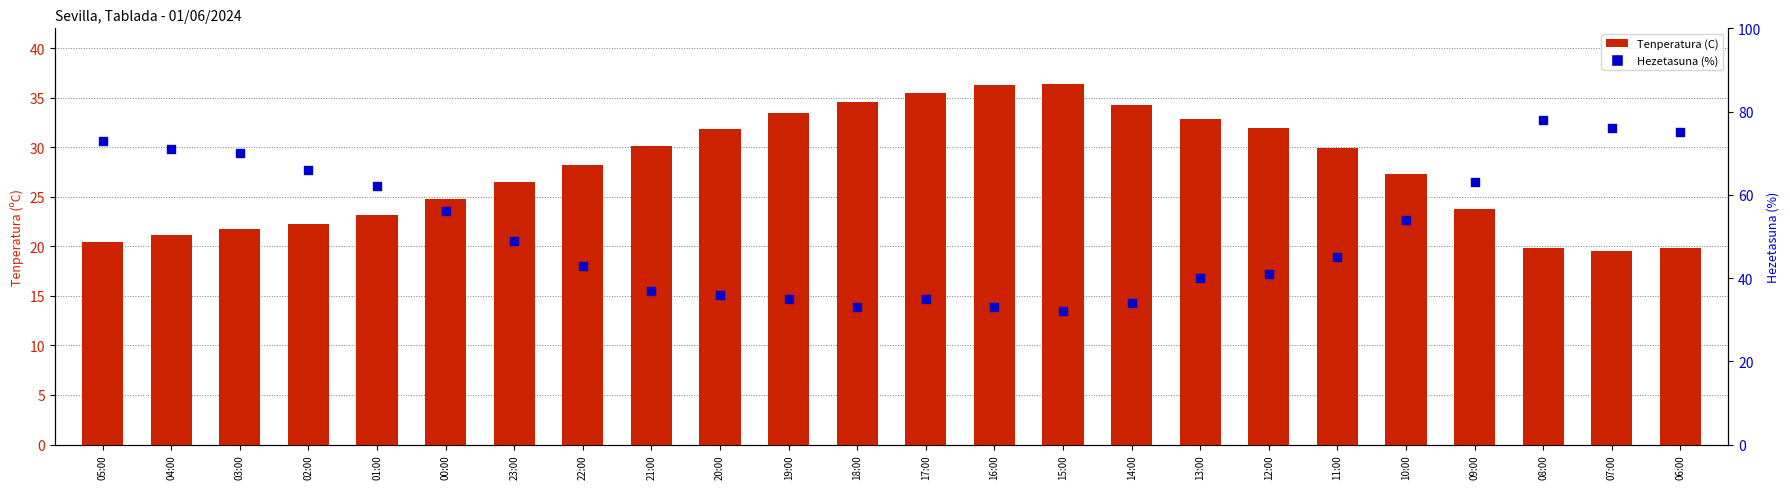

Which series contains the lowest Y value?

Tenperatura (C)